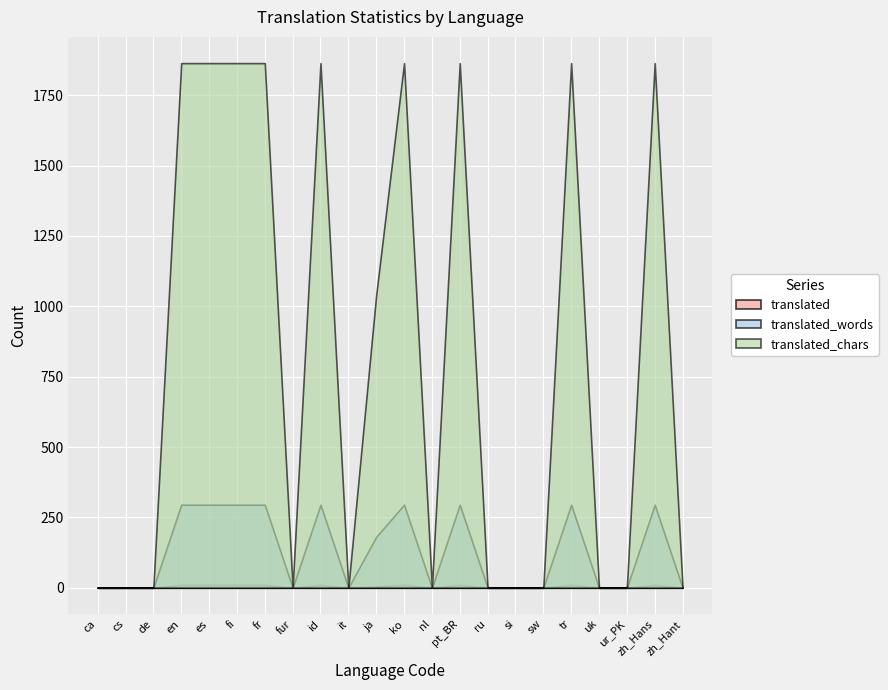

How many interior local peaks does the translated series have?

5